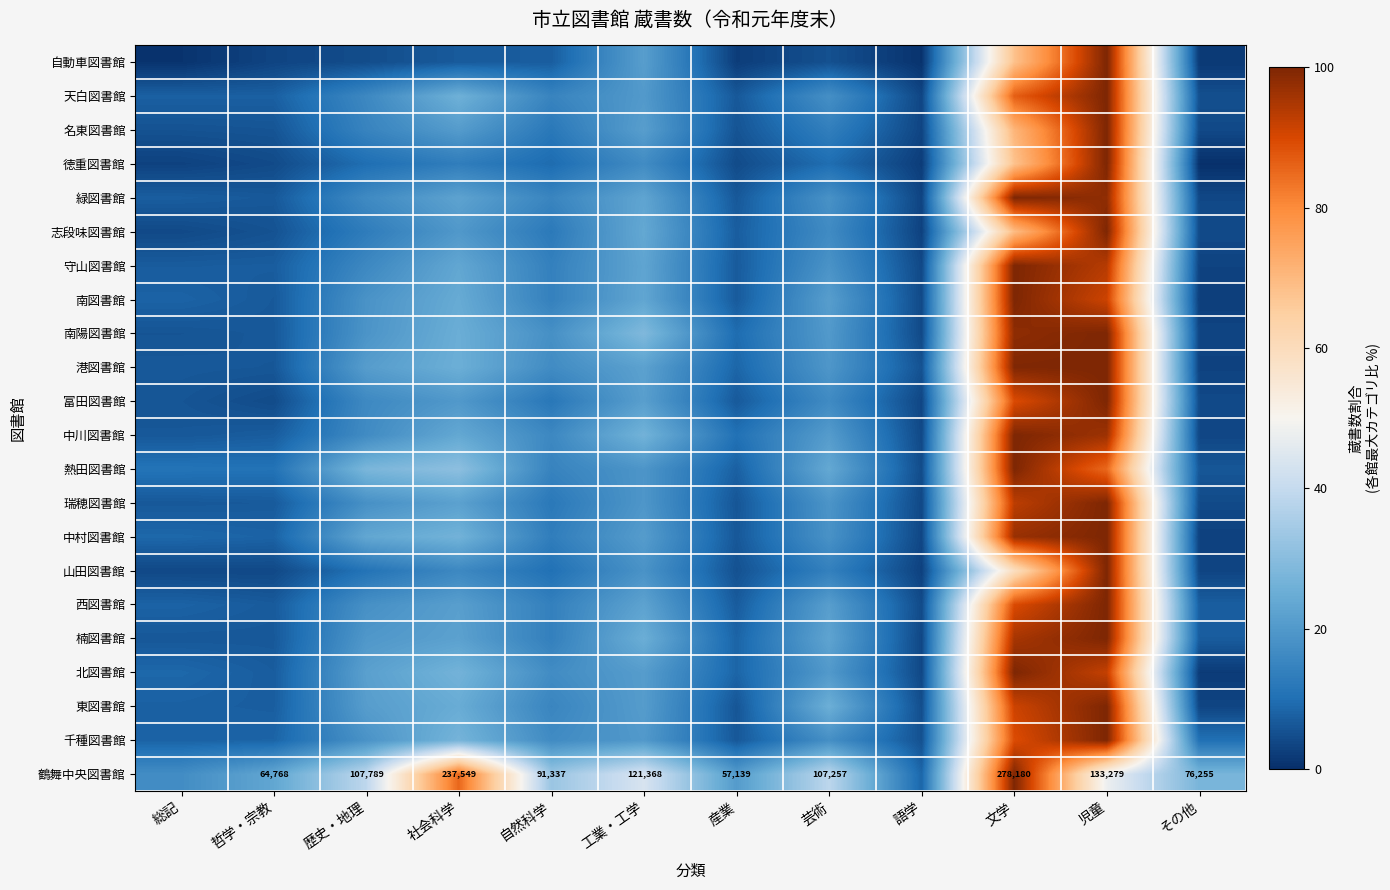

At how many categories does at least one series exceed 95?

2